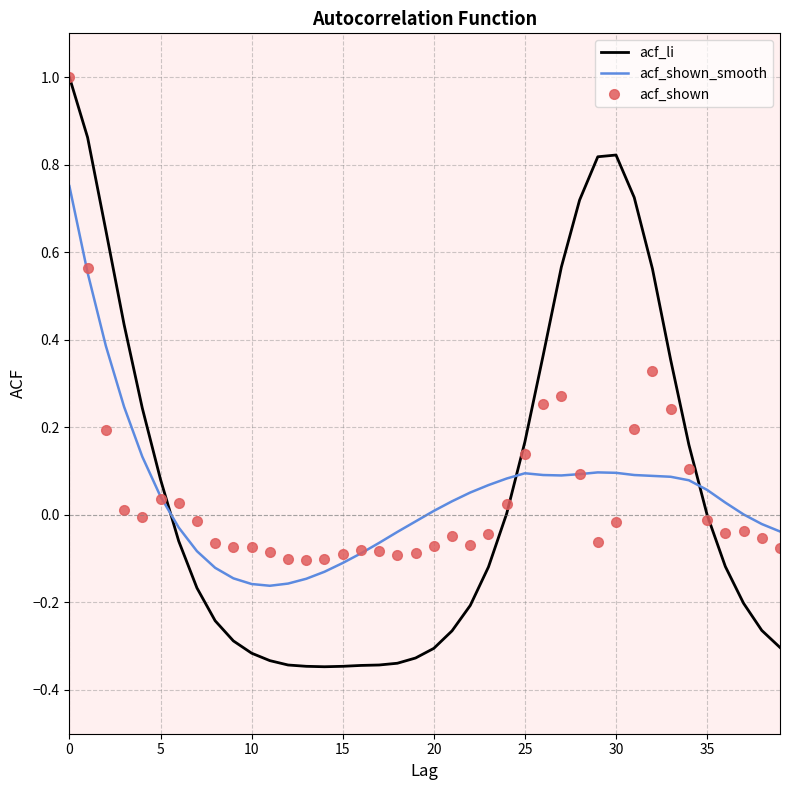

What is the maximum value shown in the chart?

1.0